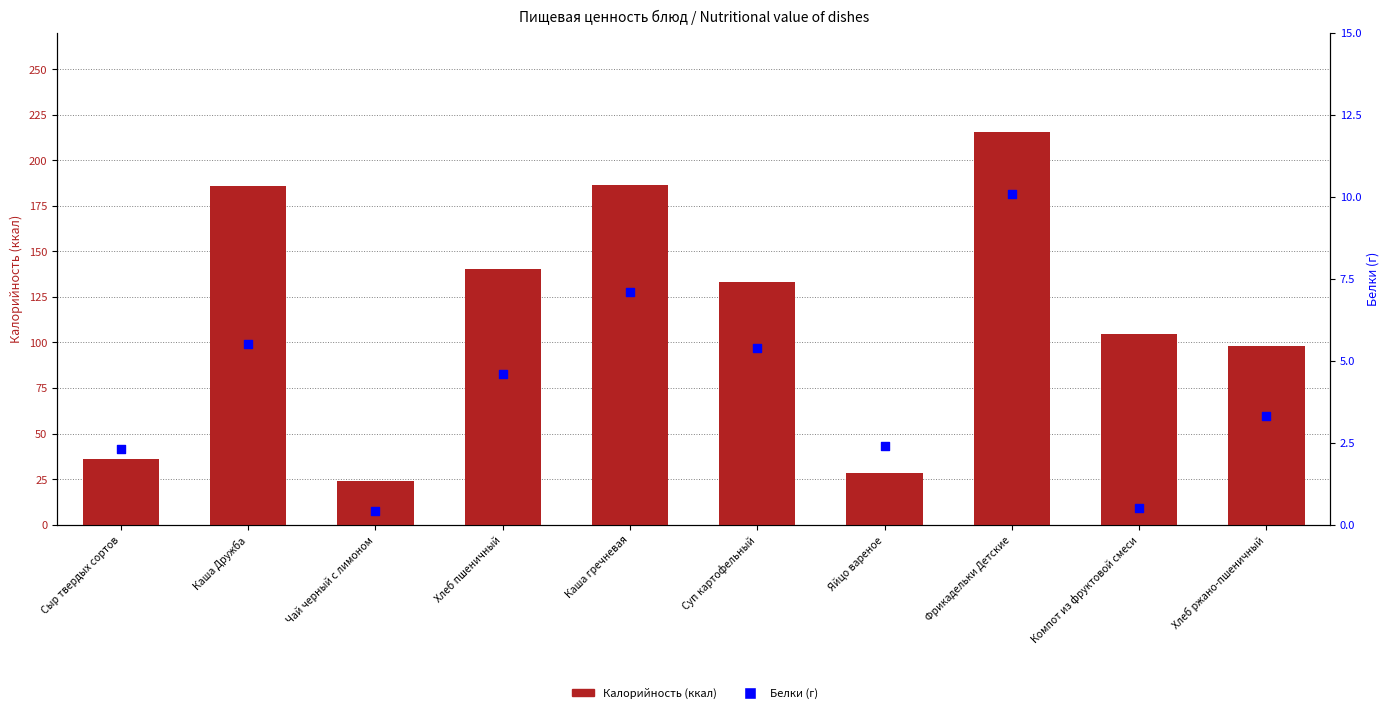

Which series contains the lowest Y value?

Белки